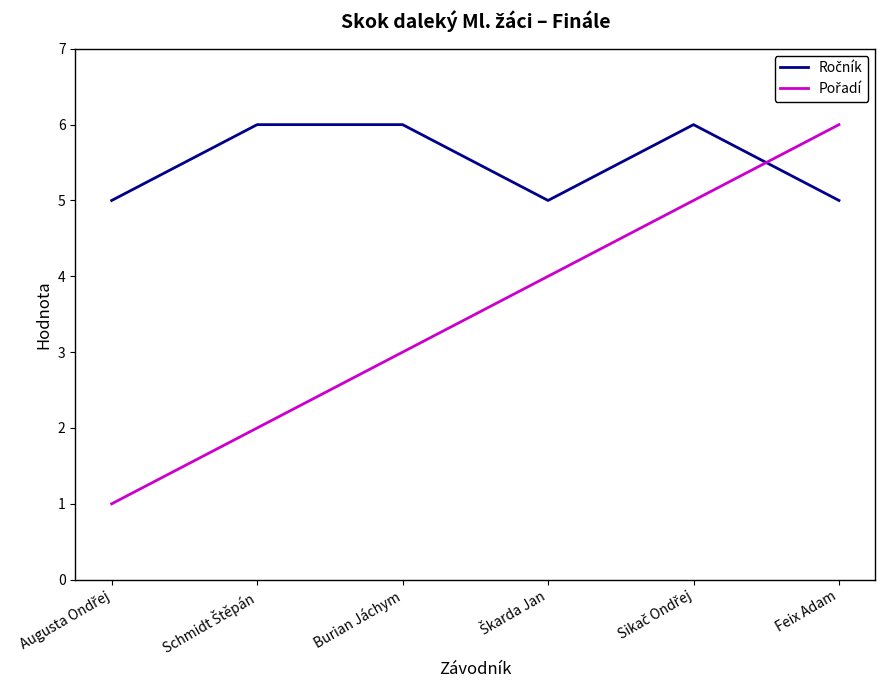

Does the chart display data point markers on the line(s)?

No